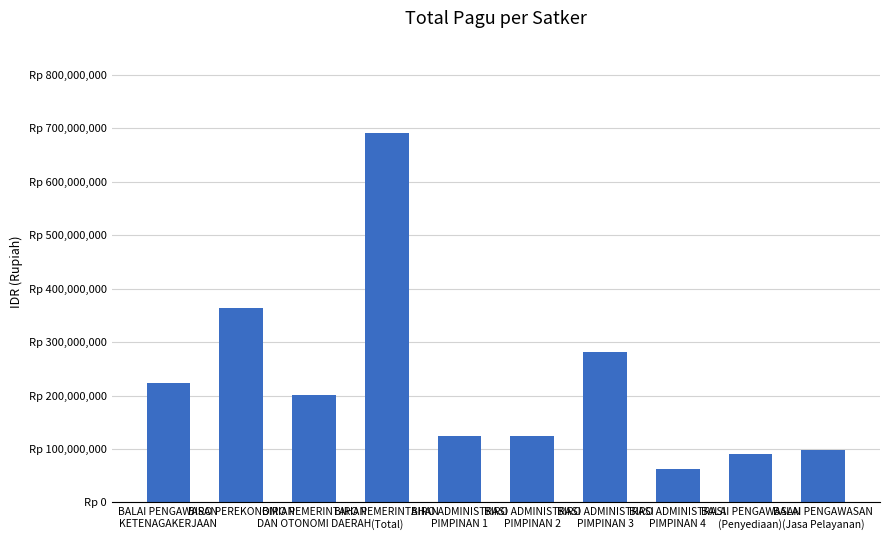

Are the bars horizontal?

No